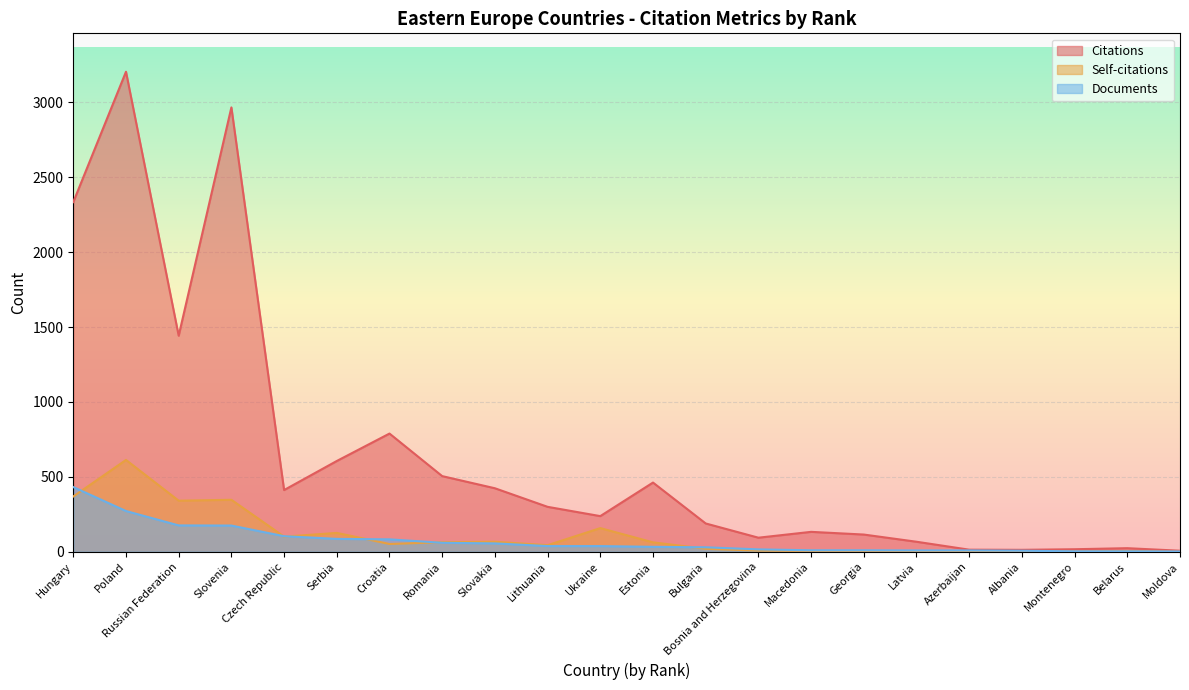

What is the difference between the second highest and second lowest values in the Documents series?

269